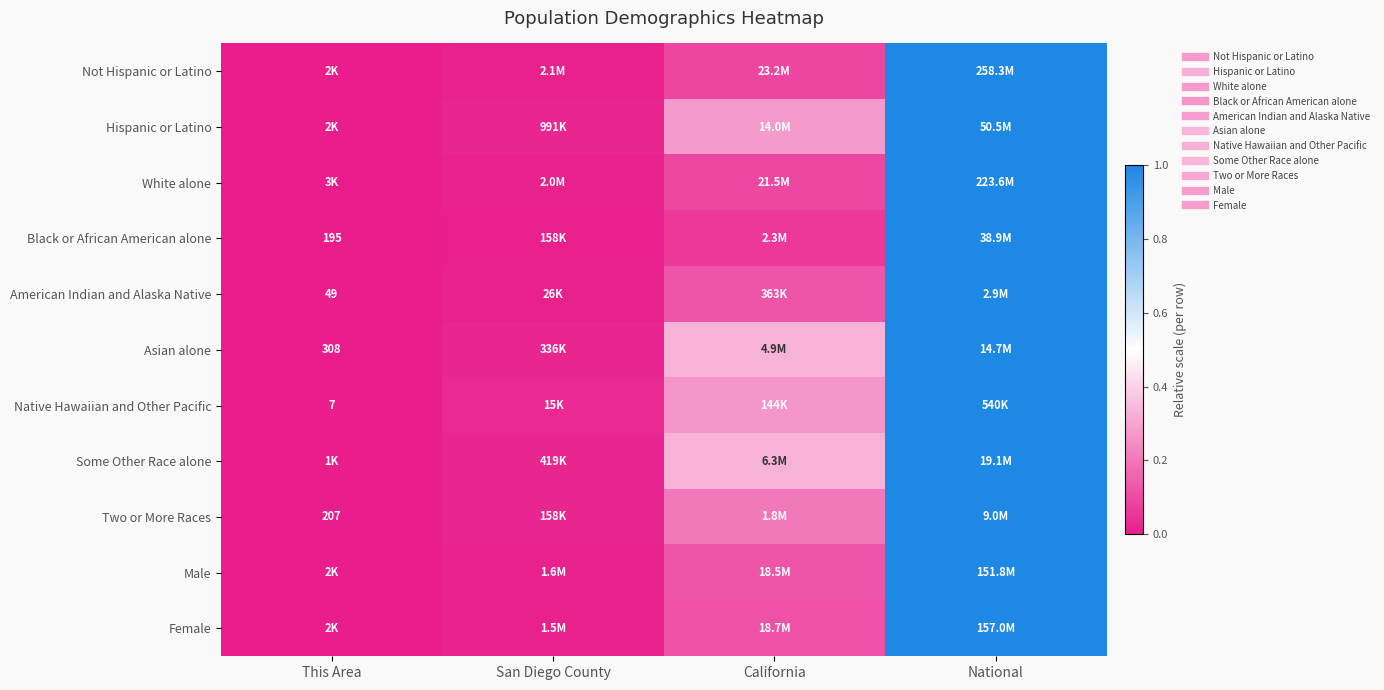

At which label is Not Hispanic or Latino closest to 0?

This Area